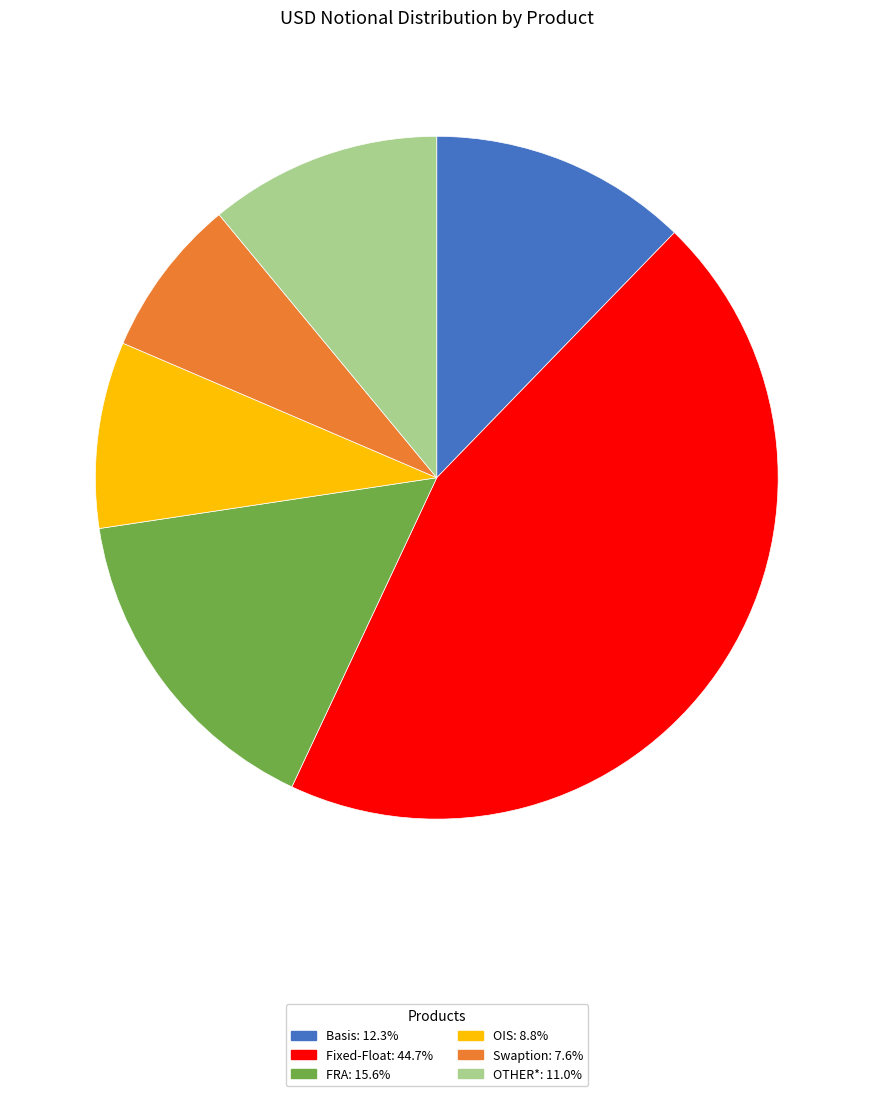

What is the smallest slice in the pie chart?

Swaption